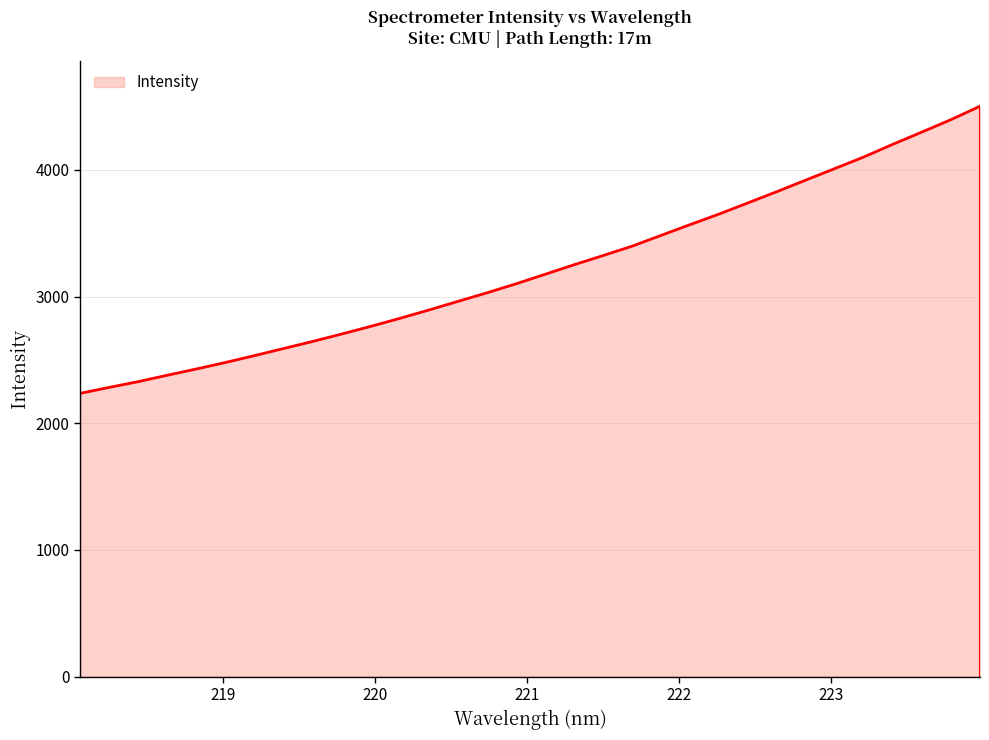

Does the chart have visible grid lines?

Yes